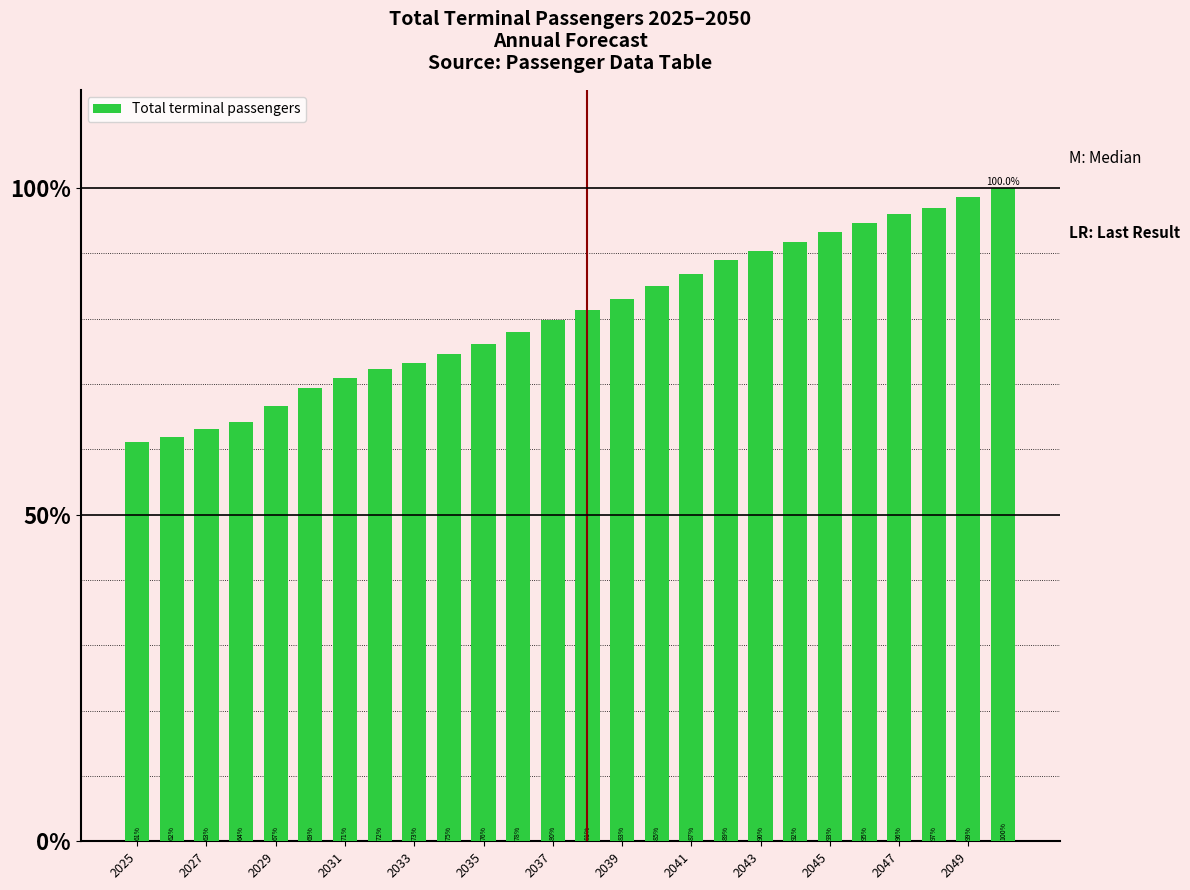

Are the bars horizontal?

No